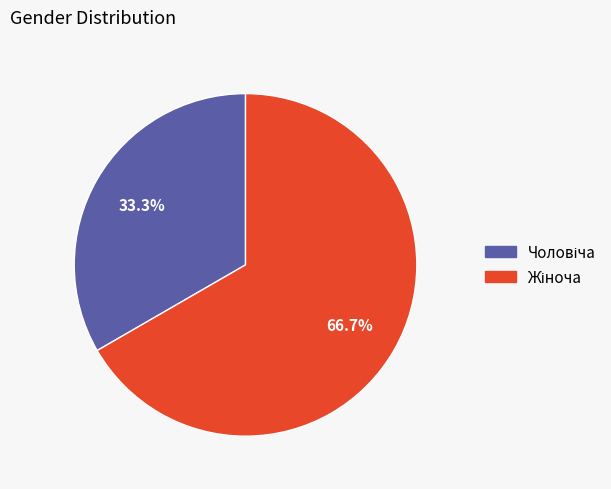

What is the total percentage of Чоловіча and Жіноча?

100.0%